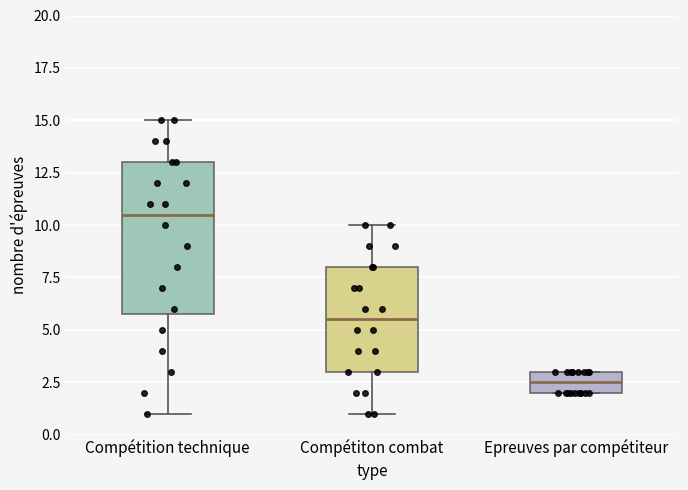

Which box's median line is the highest?

Compétition technique